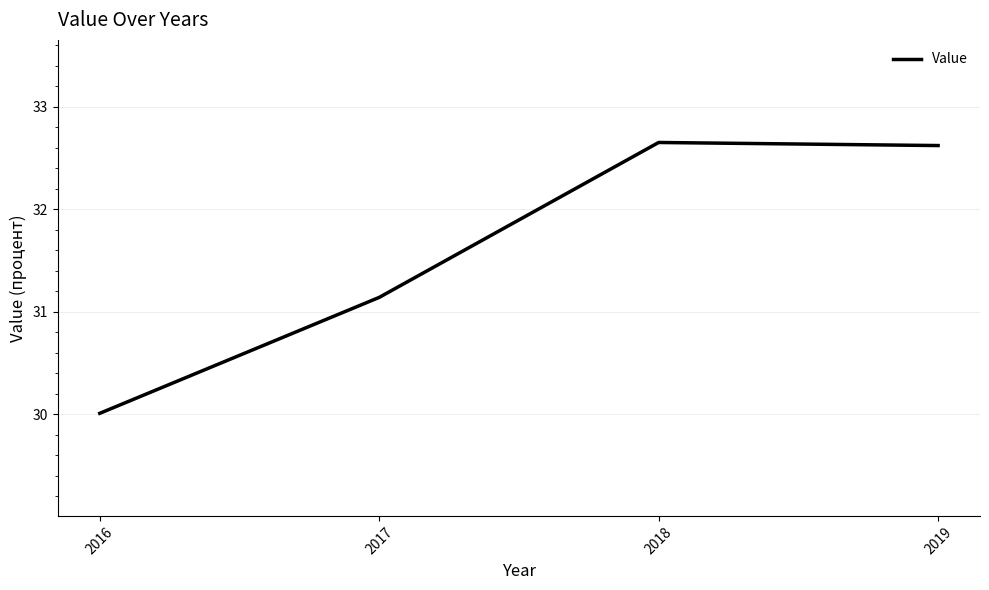

What is the change in value from 2016 to 2019?

+2.6